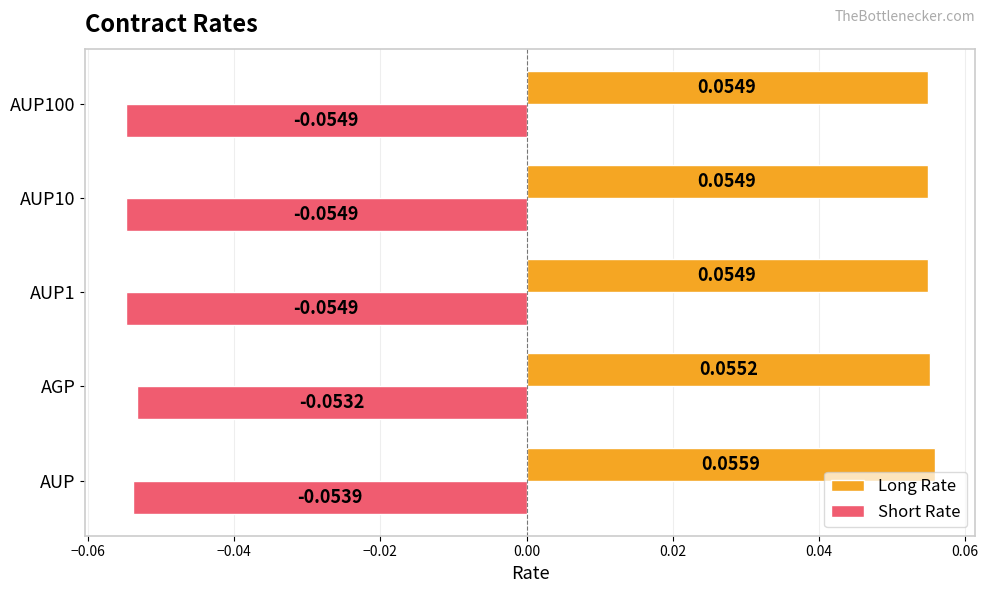

List the series in order of their overall mean, highest first.

Long Rate, Short Rate